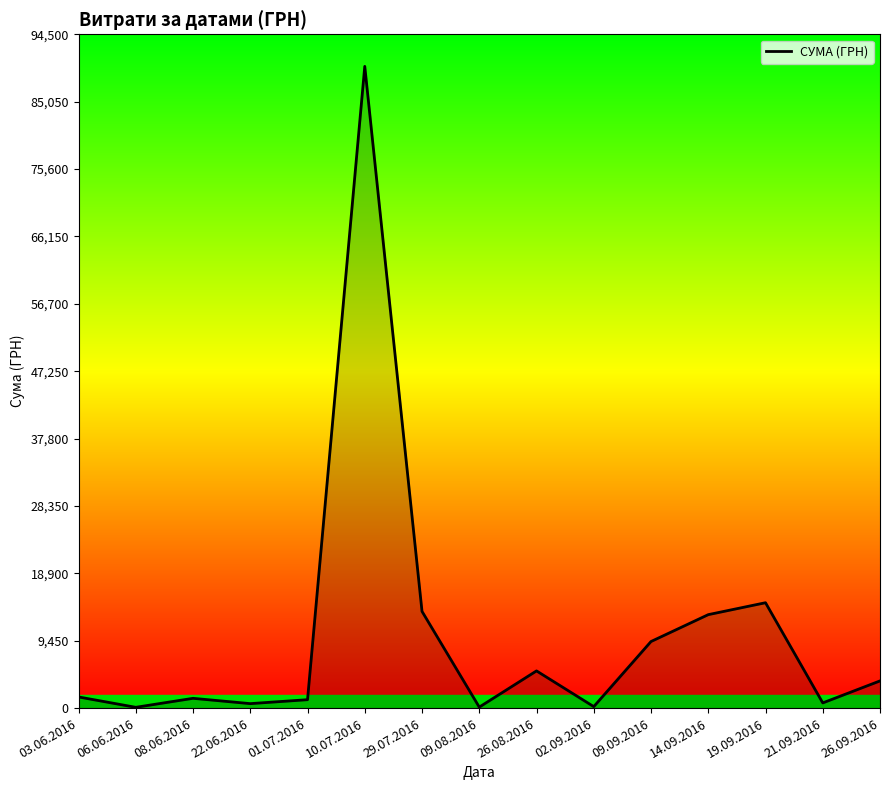

What position from the right is 10.07.2016?

10